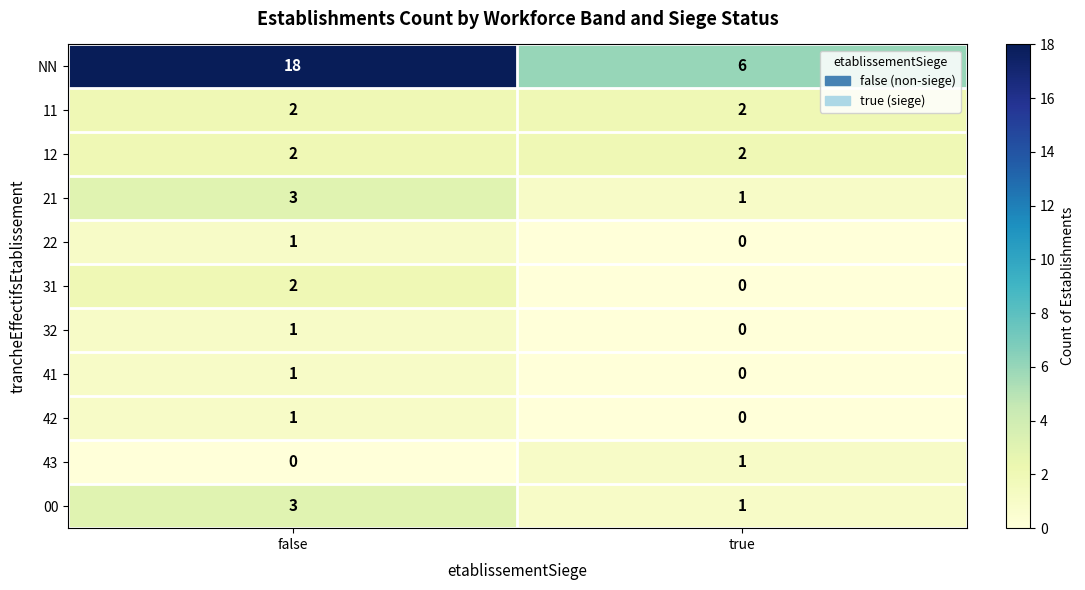

Which series has the largest total across all categories?

NN